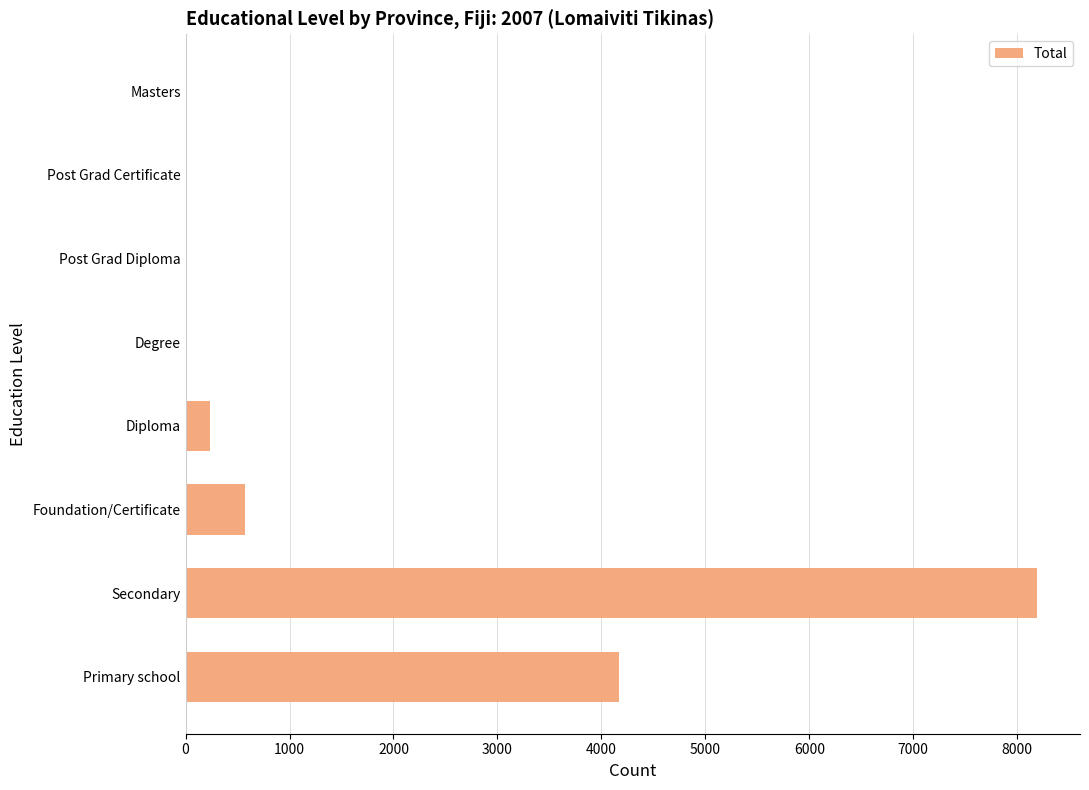

How many distinct data groups are displayed?

1